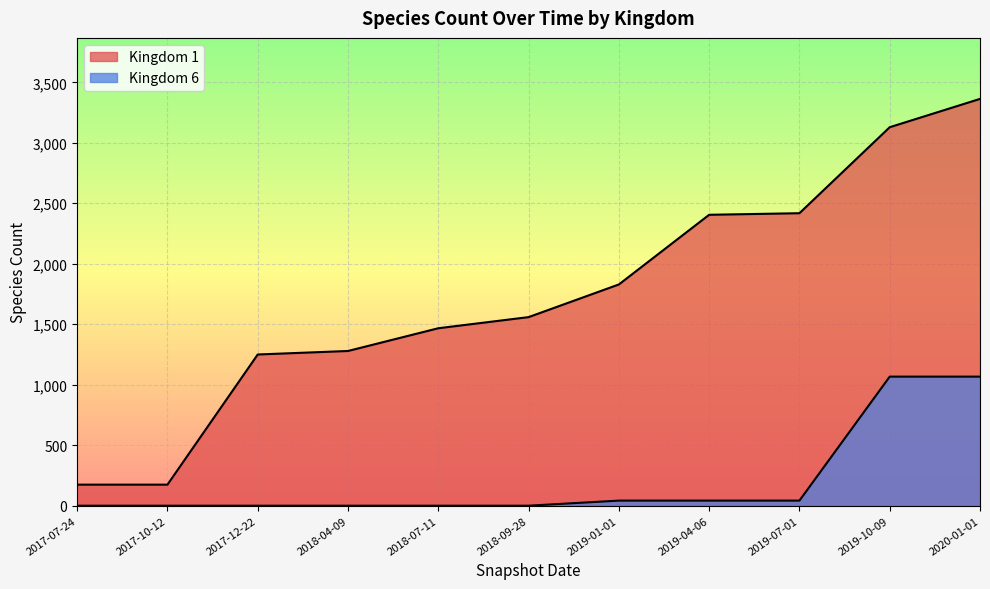

Is the value of Kingdom 6 at 2019-10-09 greater than the value of Kingdom 1 at 2019-10-09?

No